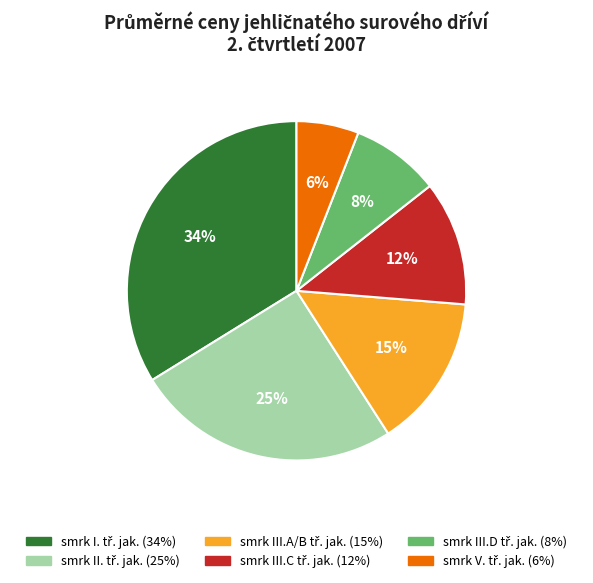

Does any single category account for the majority?

No